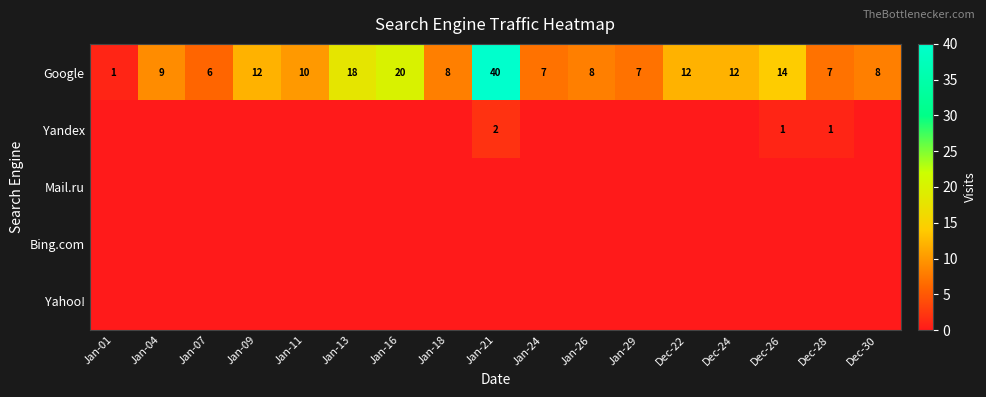

What is the sum of the Google values at Jan-11 and Jan-24?

17